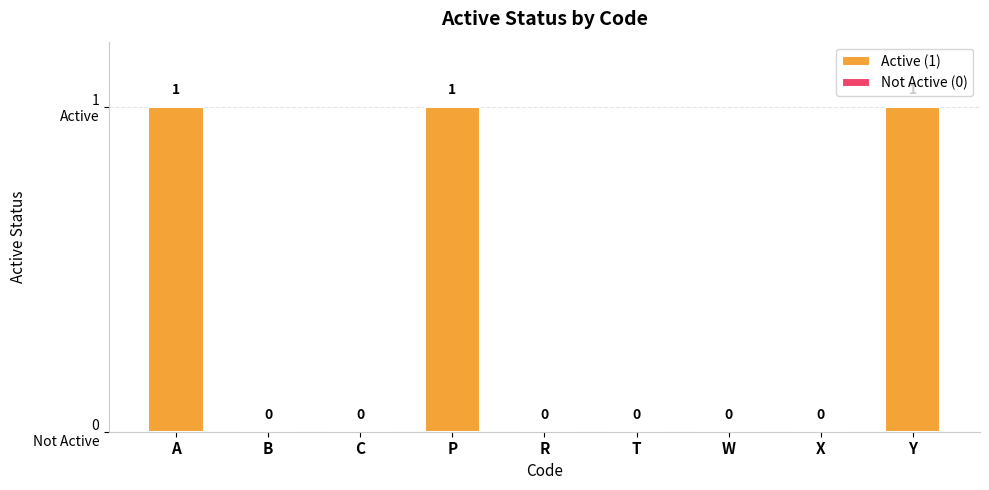

Reading left to right, extract all data points from this chart.

A=1	B=0	C=0	P=1	R=0	T=0	W=0	X=0	Y=1